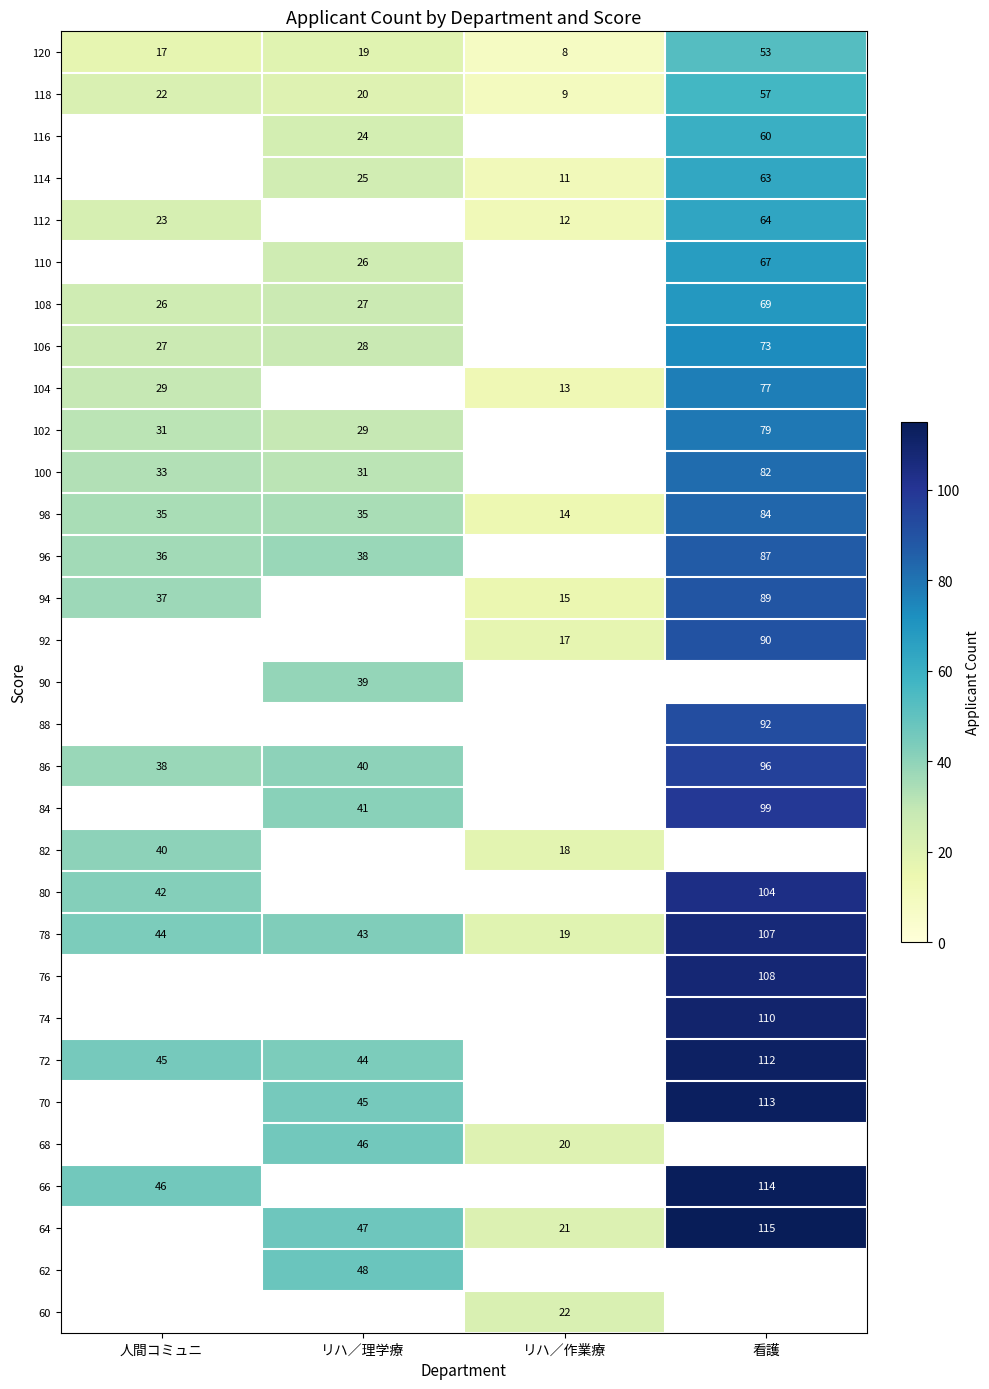

What is the greatest value displayed?

115.0